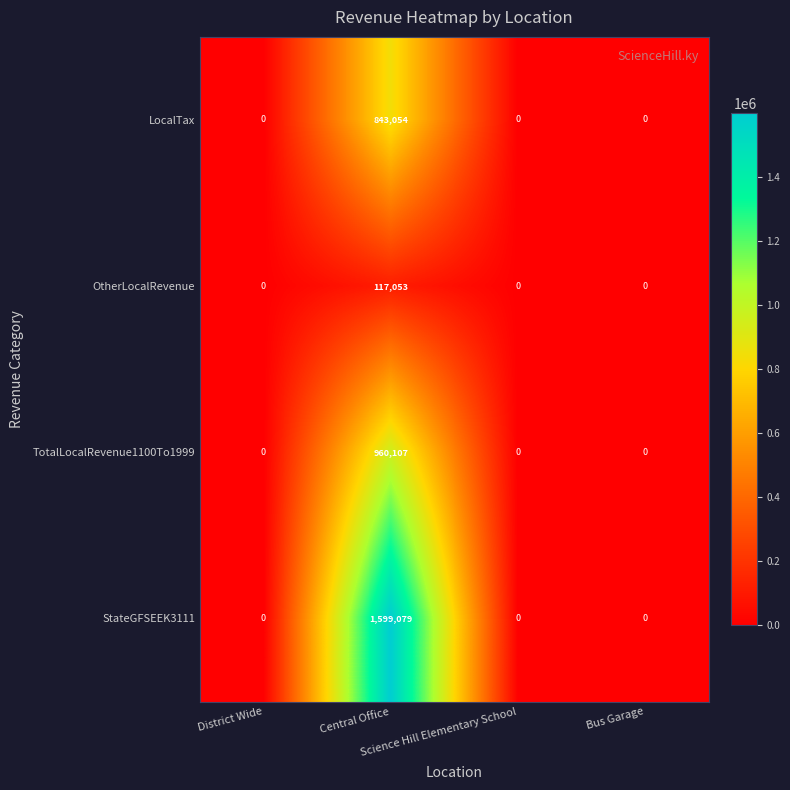

Which series has the largest total across all categories?

StateGFSEEK3111